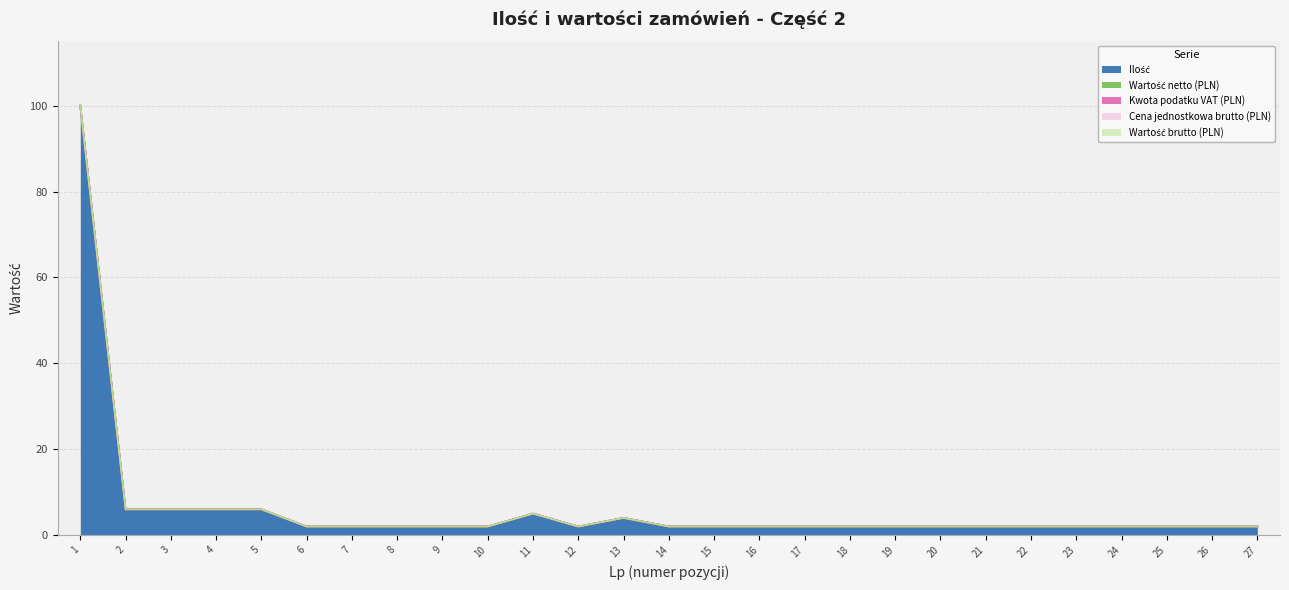

Which series changed the most between 2 and 7?

Ilość